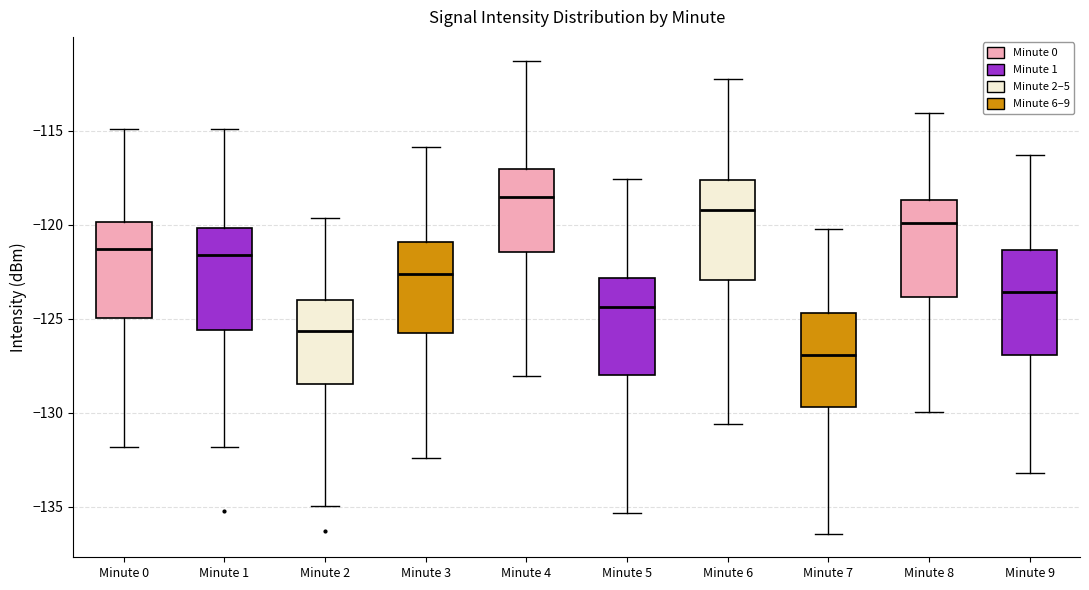

Reading left to right, transcribe this box plot: for each box, give where its median line is, the range the box spans, and where its two whiskers end, as read against the y-axis. The values are not printed on the chart, so give them approximately, as read against the axis.

Minute 0: median -121.5, box -125.0 to -120.0, whiskers -132.0 to -115.0
Minute 1: median -121.5, box -125.5 to -120.0, whiskers -132.0 to -115.0
Minute 2: median -125.5, box -128.5 to -124.0, whiskers -135.0 to -119.5
Minute 3: median -122.5, box -126.0 to -121.0, whiskers -132.5 to -116.0
Minute 4: median -118.5, box -121.5 to -117.0, whiskers -128.0 to -111.5
Minute 5: median -124.5, box -128.0 to -123.0, whiskers -135.5 to -117.5
Minute 6: median -119.0, box -123.0 to -117.5, whiskers -130.5 to -112.5
Minute 7: median -127.0, box -129.5 to -124.5, whiskers -136.5 to -120.5
Minute 8: median -120.0, box -124.0 to -118.5, whiskers -130.0 to -114.0
Minute 9: median -123.5, box -127.0 to -121.5, whiskers -133.0 to -116.5